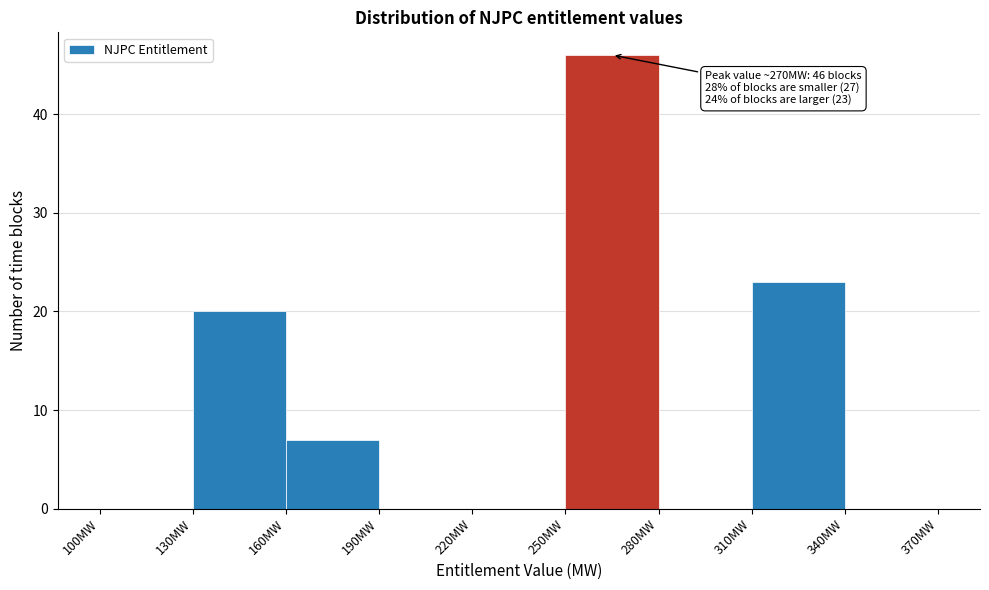

Which range on the x-axis has the tallest bar?

250 to 280